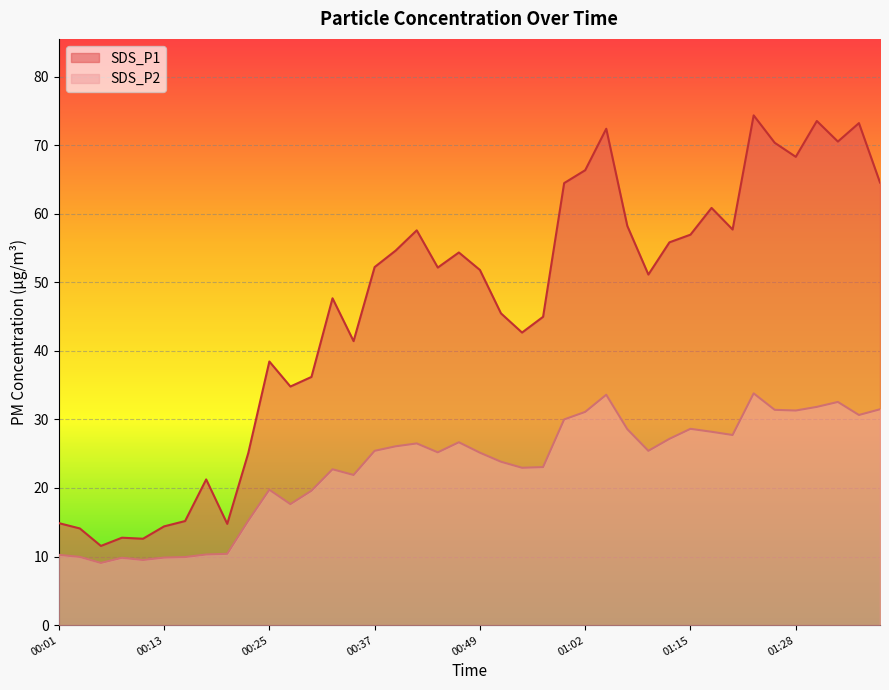

What is the total value across all series at 01:18?

89.0